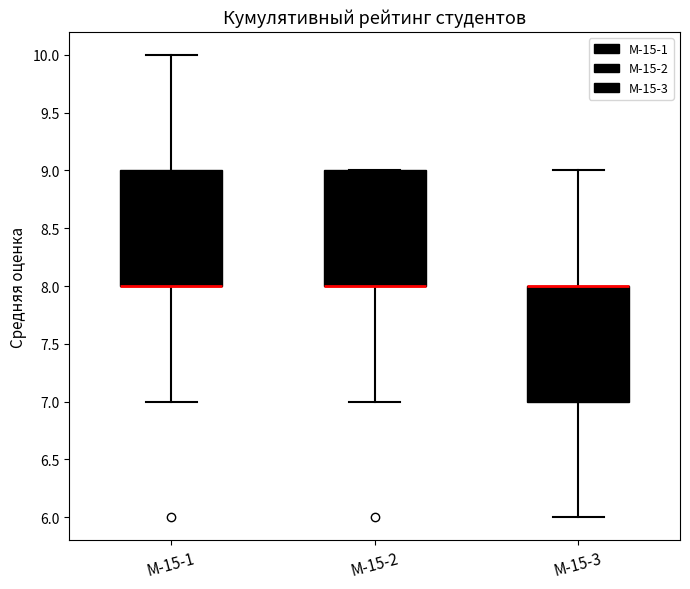

Reading left to right, transcribe this box plot: for each box, give where its median line is, the range the box spans, and where its two whiskers end, as read against the y-axis. The values are not printed on the chart, so give them approximately, as read against the axis.

М-15-1: median 8 (drawn on the box's lower edge), box 8 to 9, whiskers 7 to 10
М-15-2: median 8 (drawn on the box's lower edge), box 8 to 9, whiskers 7 to 9
М-15-3: median 8 (drawn on the box's upper edge), box 7 to 8, whiskers 6 to 9